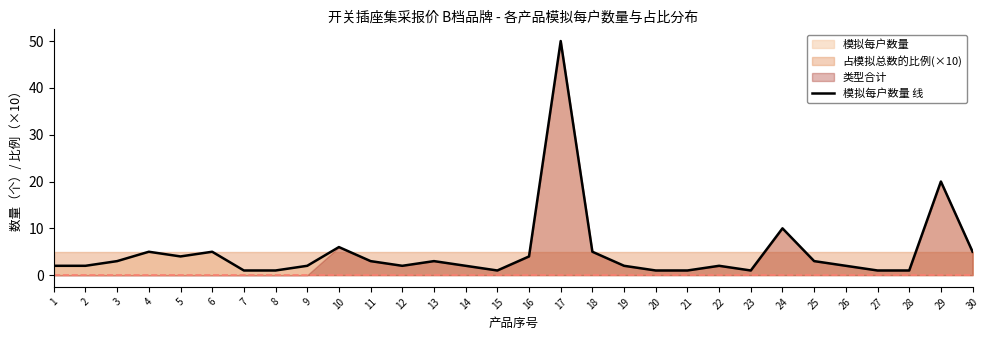

What is the approximate value at 7?

1